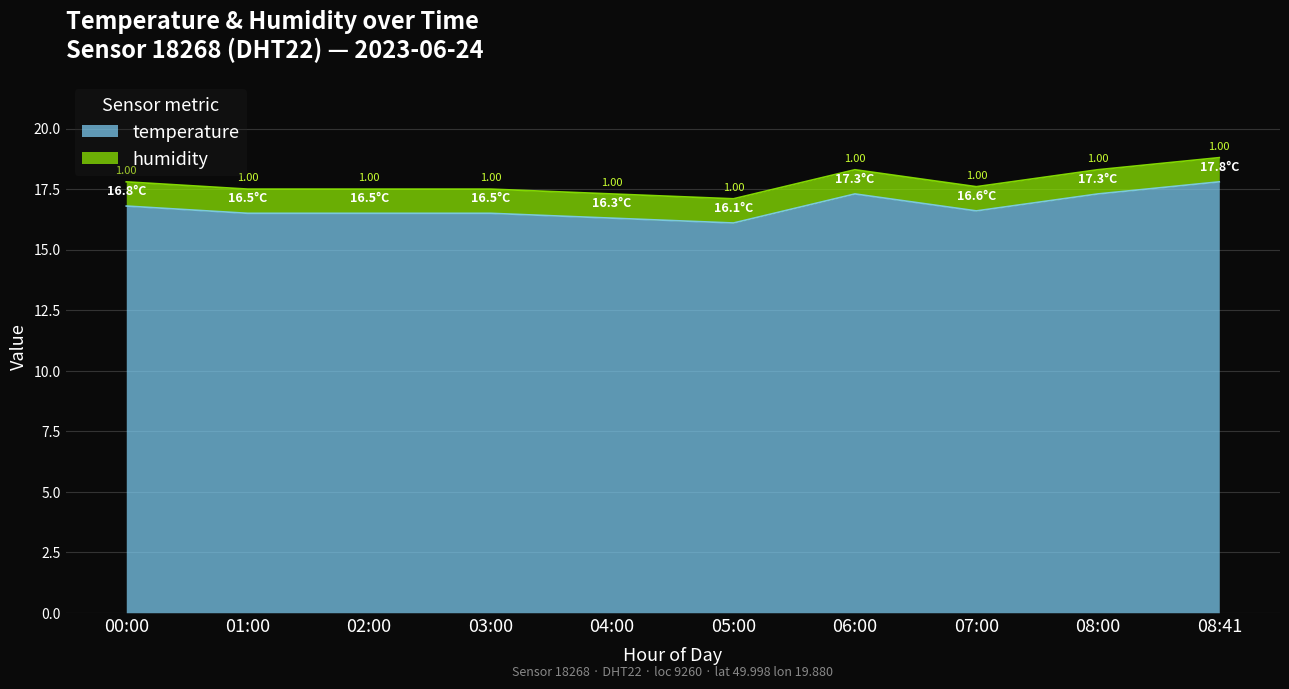

List the labels in order of value, smallest first.

05:00, 04:00, 01:00, 02:00, 03:00, 07:00, 00:00, 06:00, 08:00, 08:41